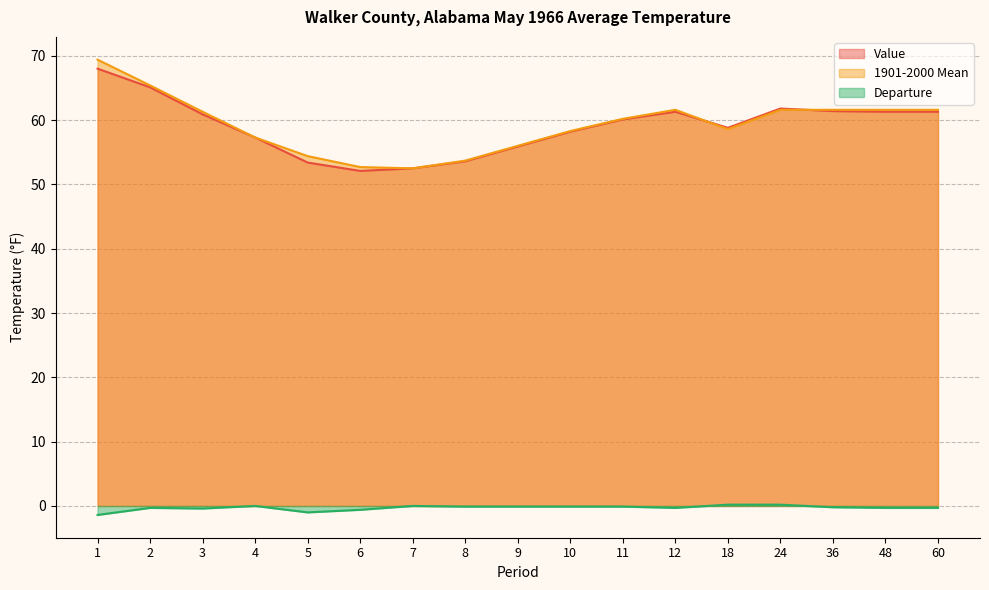

How many values in Departure are below zero?

13